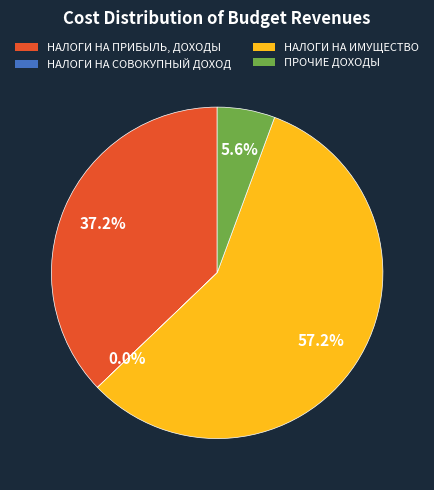

The НАЛОГИ НА ПРИБЫЛЬ, ДОХОДЫ slice represents 28% of the pie. True or false?

False